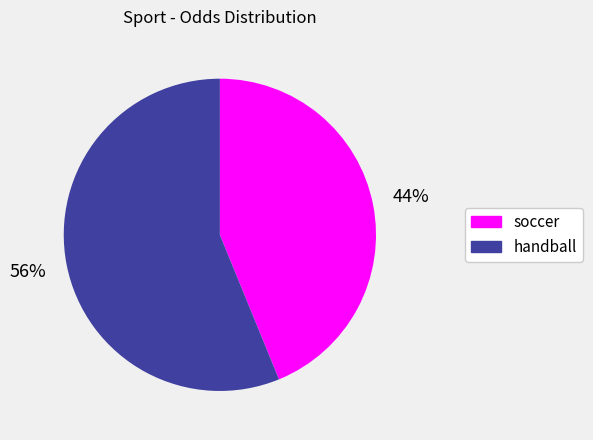

Is there any slice that represents more than half of the pie?

Yes